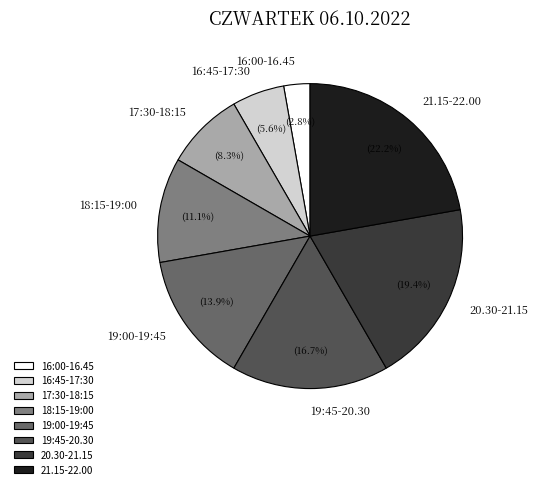

Combined, do 17:30-18:15 and 16:45-17:30 account for over 50%?

No